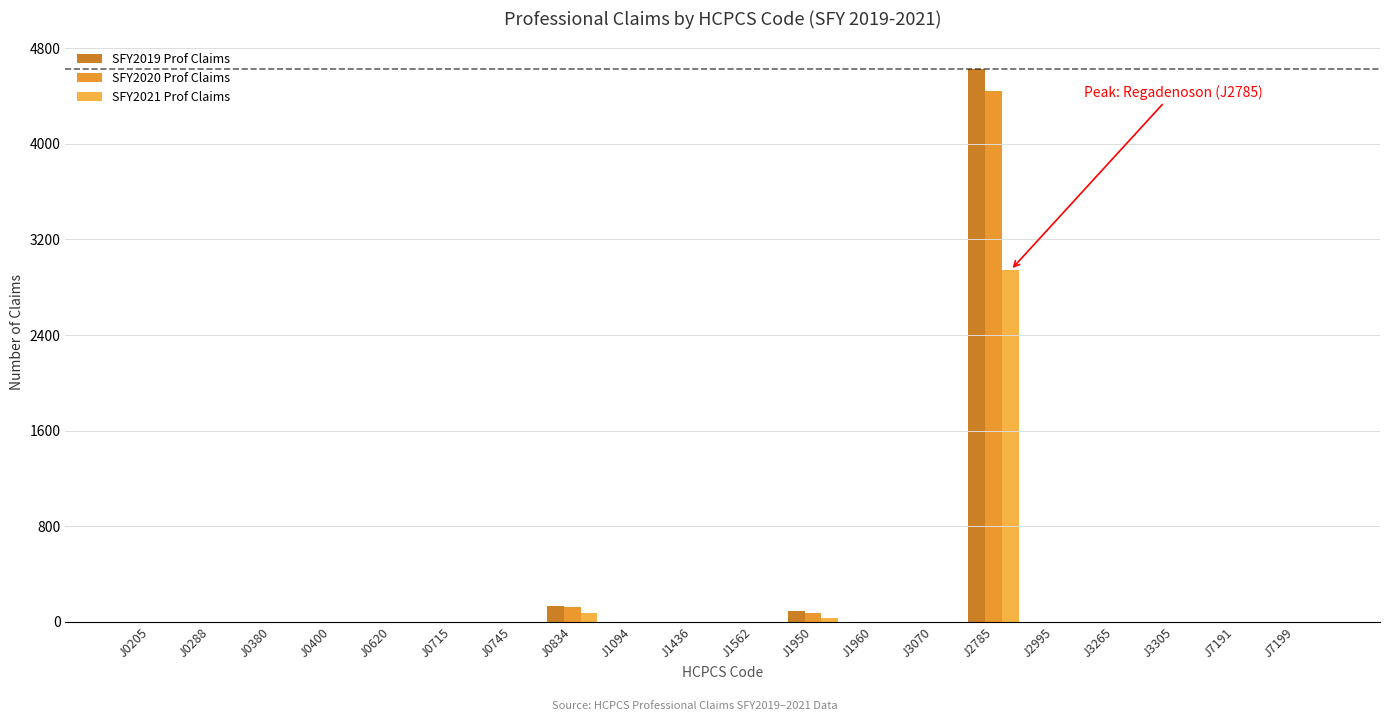

What are all the series names shown in the legend?

SFY2019 Prof Claims, SFY2020 Prof Claims, SFY2021 Prof Claims